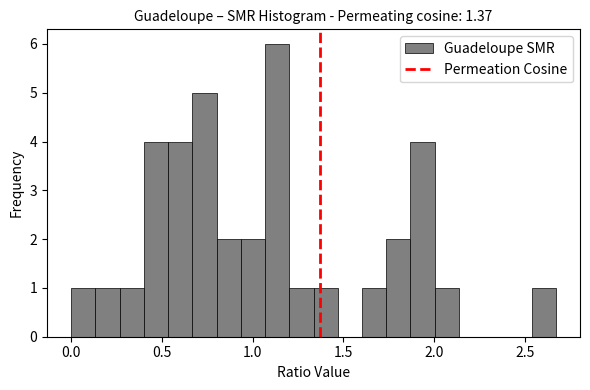

Around what value on the x-axis is the tallest bar? Give the approximate position of its centre, as read against the axis.

1.15